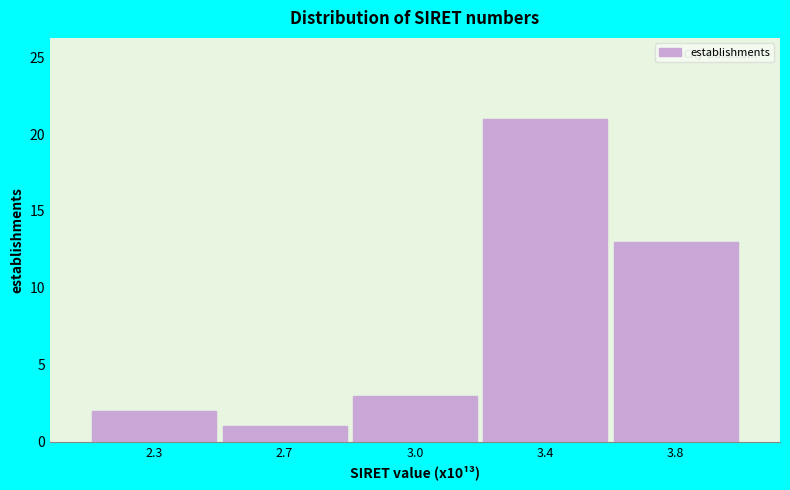

Reading left to right, transcribe all the data shown in this chart.

2	1	3	21	13